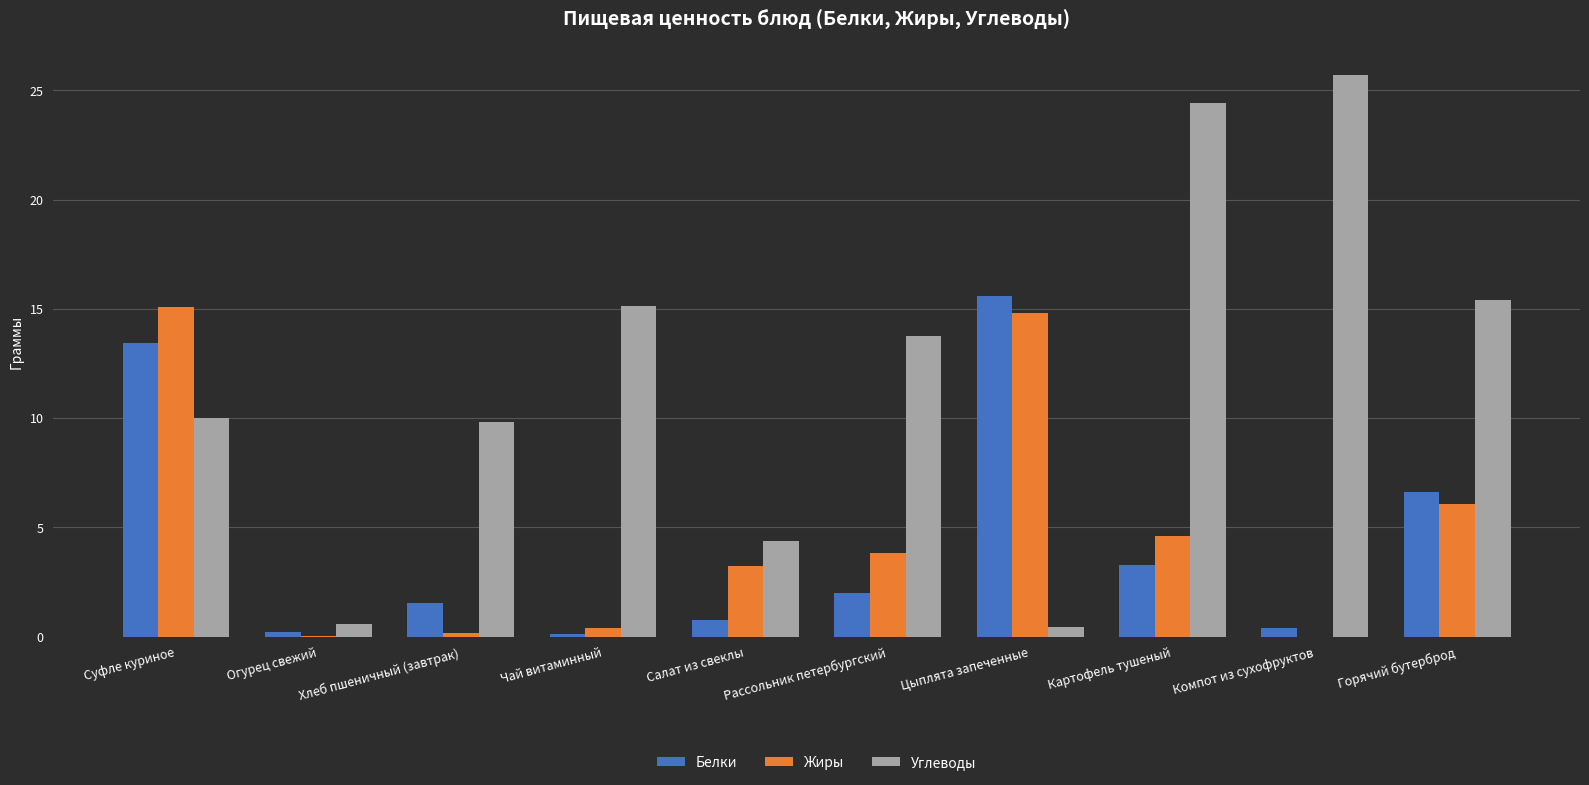

At which label does Углеводы reach its peak?

Компот из сухофруктов